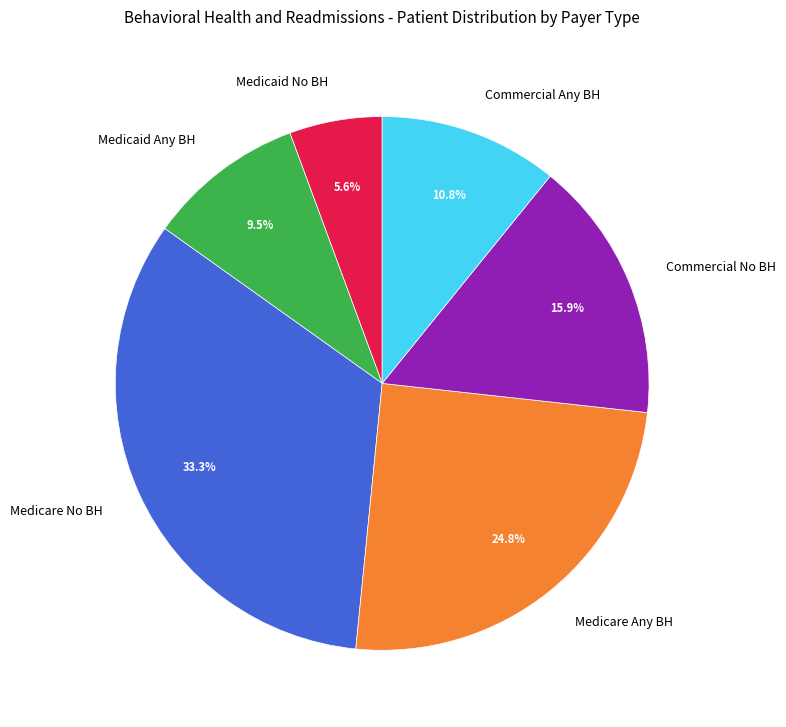

Approximately how many times larger is the value at Medicare Any BH compared to Medicaid Any BH?

2.6